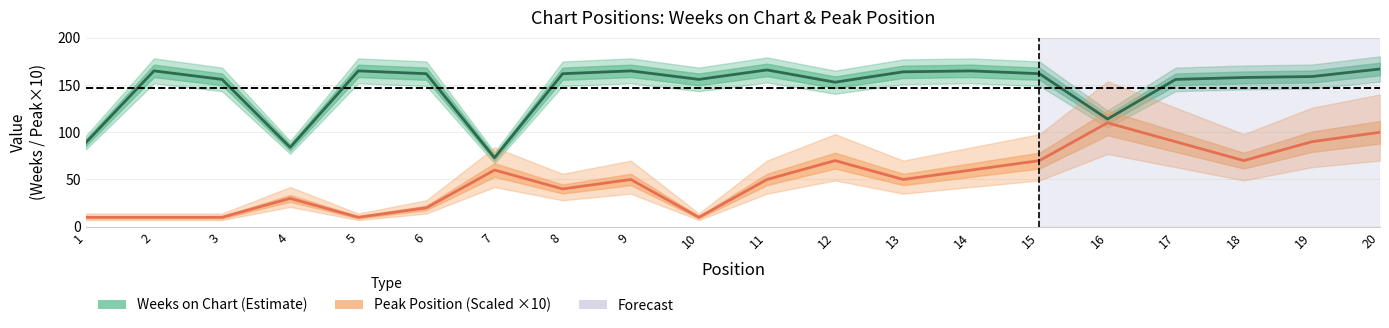

Which series has the widest spread of values?

Peak Position